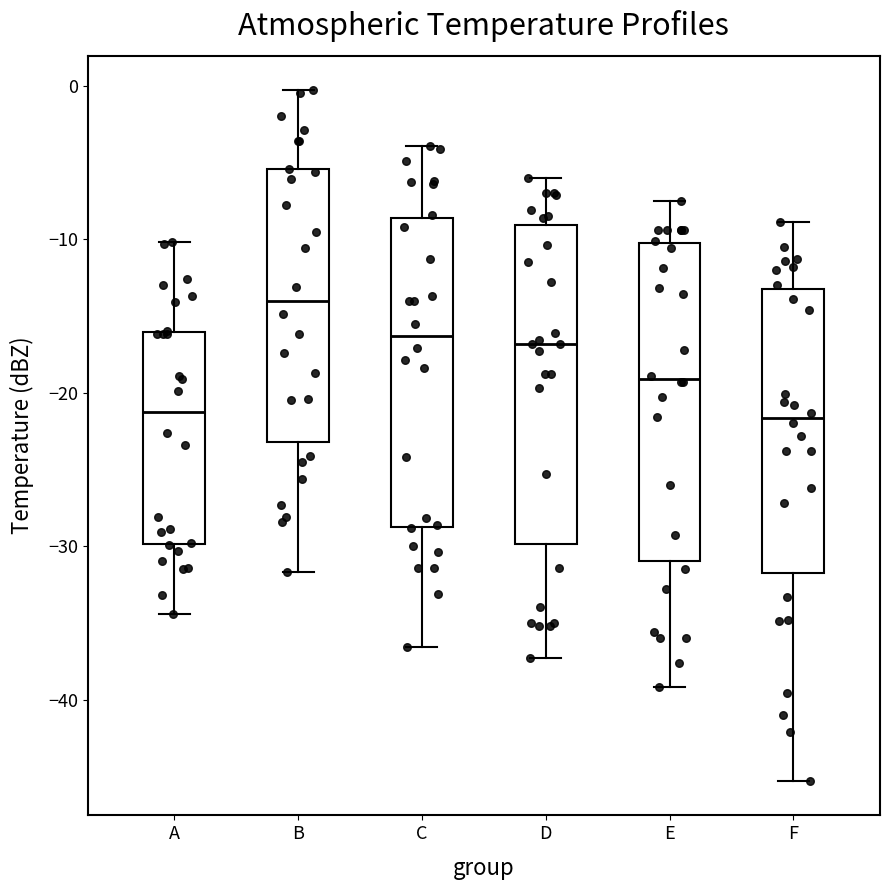

Reading left to right, read every box against the y-axis: the position of its median line, the range the box covers, and the ends of its whiskers. The values are not printed on the chart, so give them approximately, as read against the axis.

A: median -21, box -30 to -16, whiskers -34 to -10
B: median -14, box -23 to -5, whiskers -32 to 0
C: median -16, box -29 to -9, whiskers -37 to -4
D: median -17, box -30 to -9, whiskers -37 to -6
E: median -19, box -31 to -10, whiskers -39 to -7
F: median -22, box -32 to -13, whiskers -45 to -9